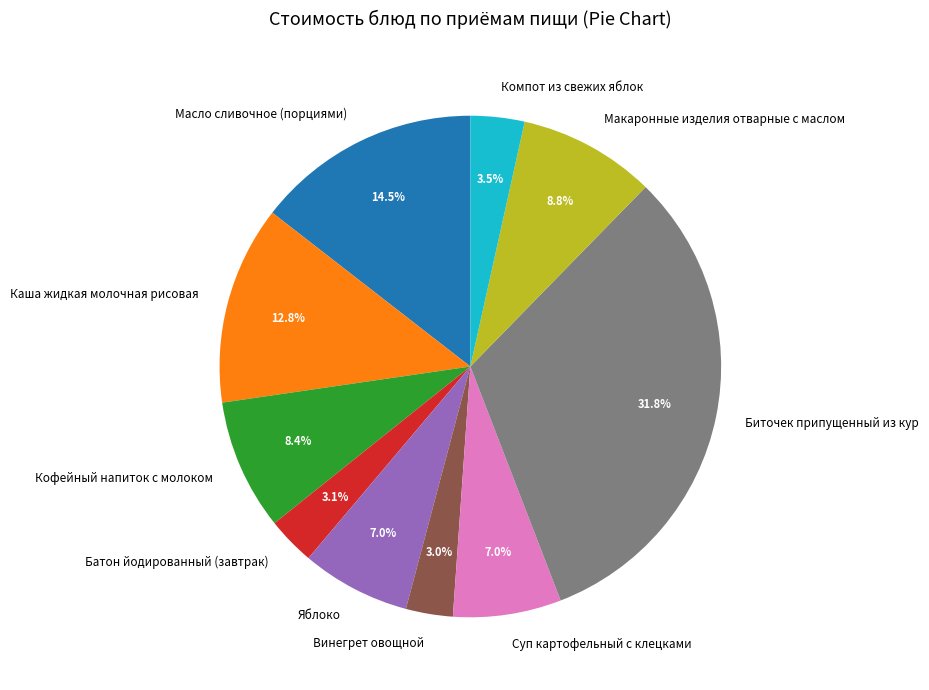

To the nearest percent, what is the difference between the largest and smallest slice percentages?

29%